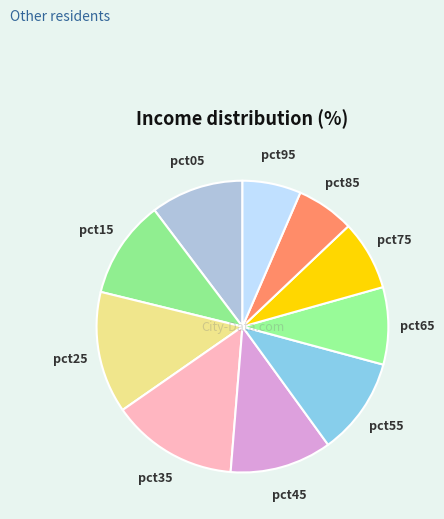

Between pct25 and pct55, which is larger?

pct25